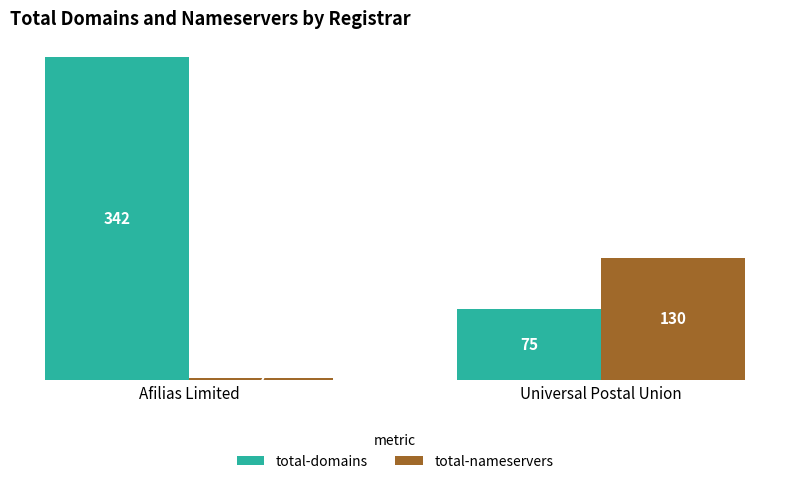

What is the minimum value for total-domains?

75